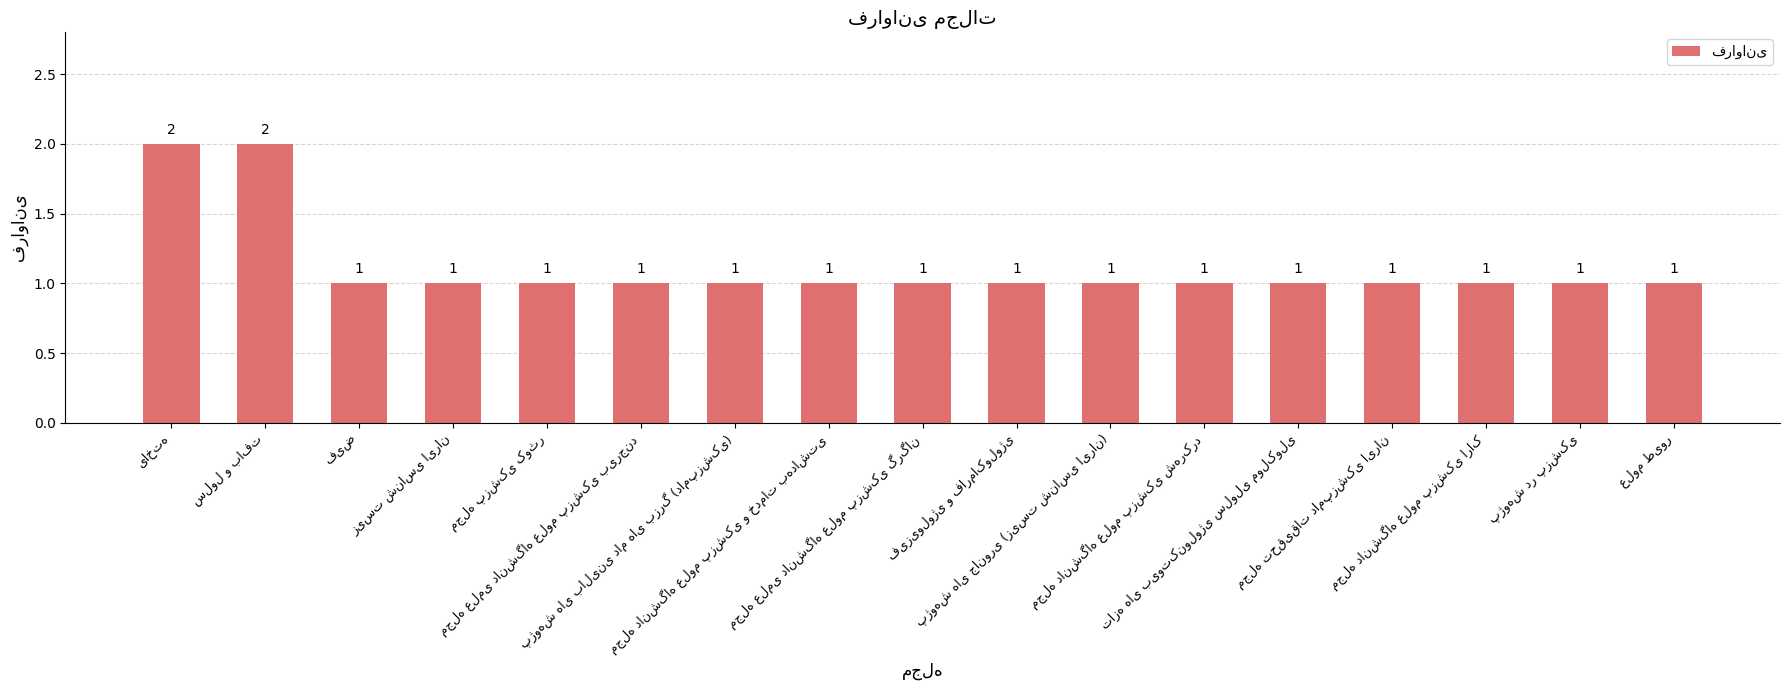

What is the value of the 1st bar from the left?

2